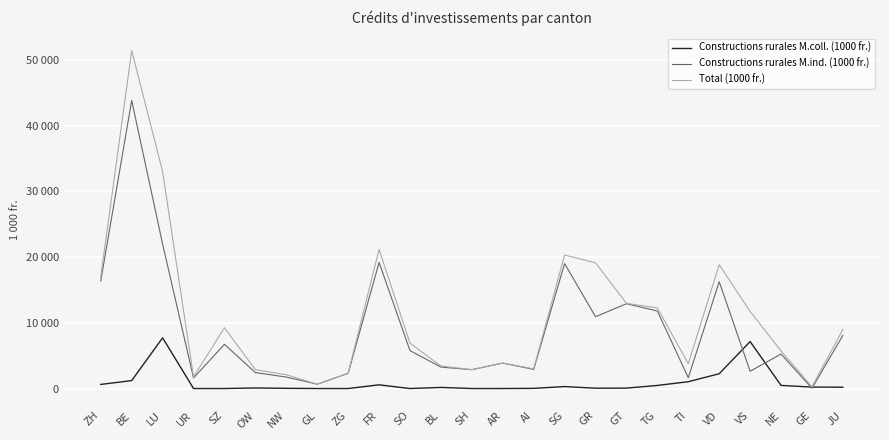

Which series has the largest range (max minus min)?

Total (1000 fr.)